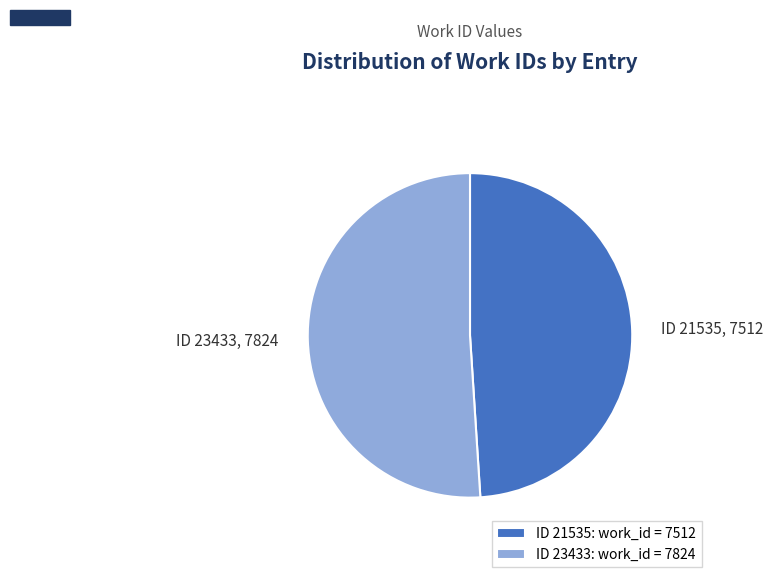

Which slice is the largest?

ID 23433: work_id = 7824